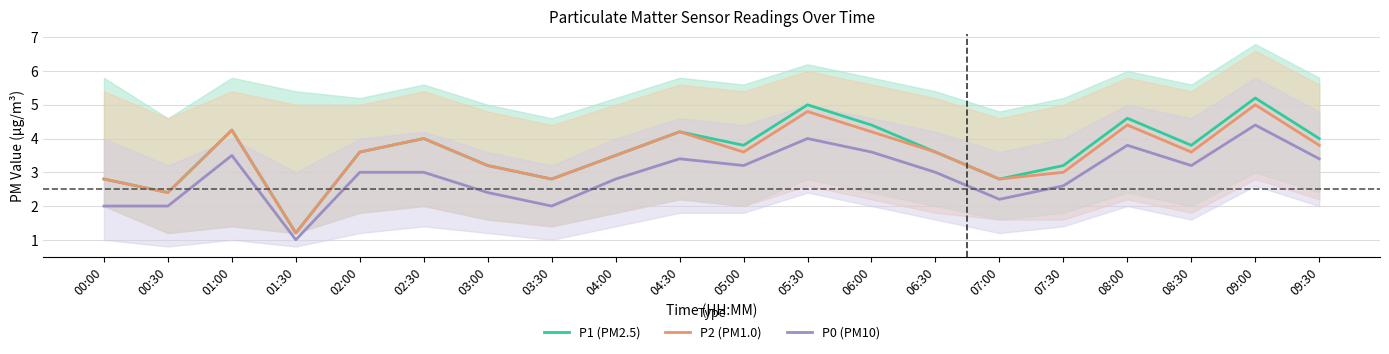

What is the value of the P2 (PM1.0) point at the 17th from the left?

4.4